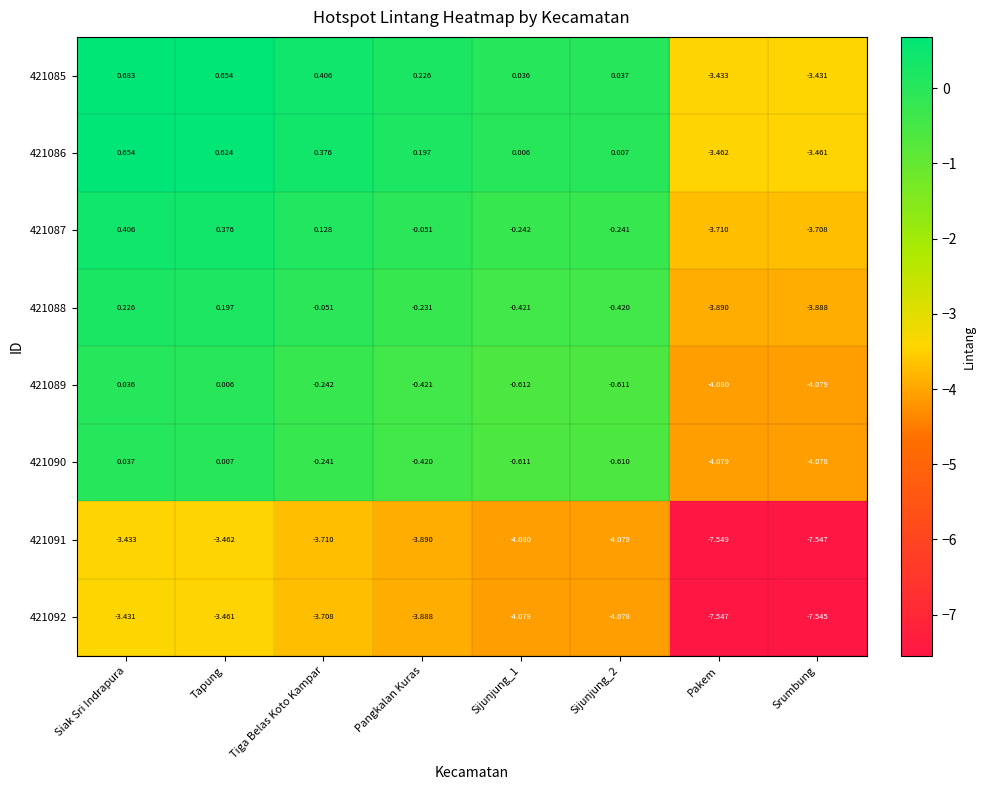

At how many categories does at least one series exceed 0?

6